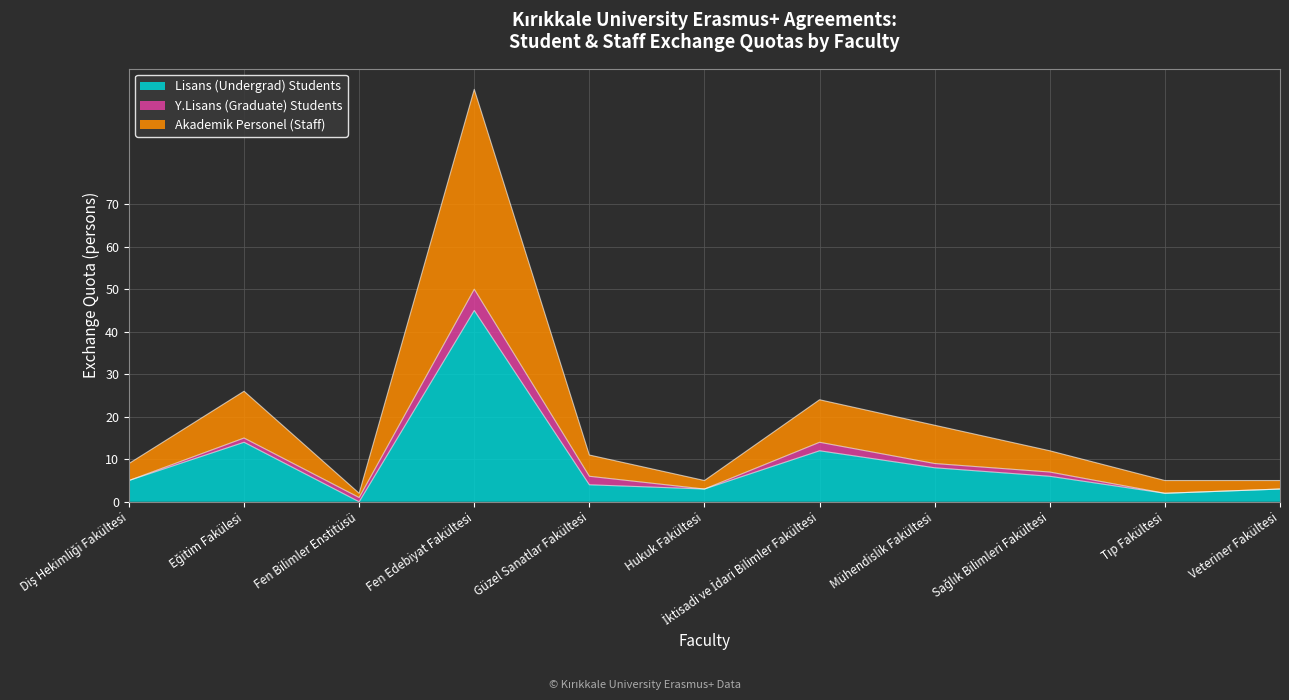

At which category is the sum across all series the highest?

Fen Edebiyat Fakültesi